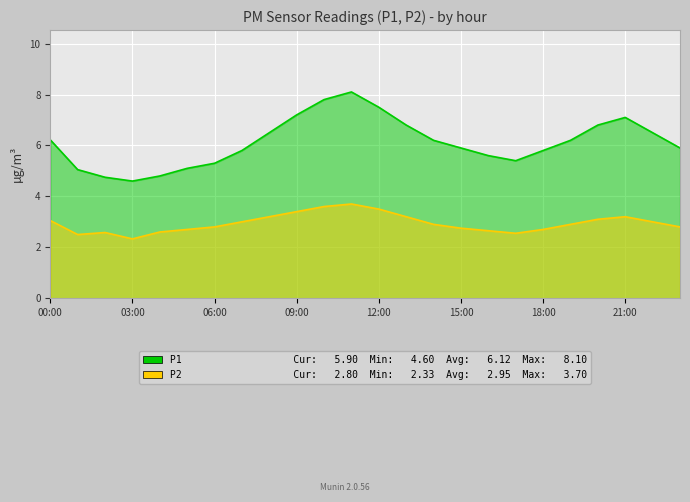

Reading right to left, extract all data points from this chart.

P1: 5.9	6.5	7.1	6.8	6.2	5.8	5.4	5.6	5.9	6.2	6.8	7.5	8.1	7.8	7.2	6.5	5.8	5.3	5.1	4.8	4.6	4.8	5.0	6.2
P2: 2.8	3.0	3.2	3.1	2.9	2.7	2.5	2.6	2.8	2.9	3.2	3.5	3.7	3.6	3.4	3.2	3.0	2.8	2.7	2.6	2.3	2.6	2.5	3.0